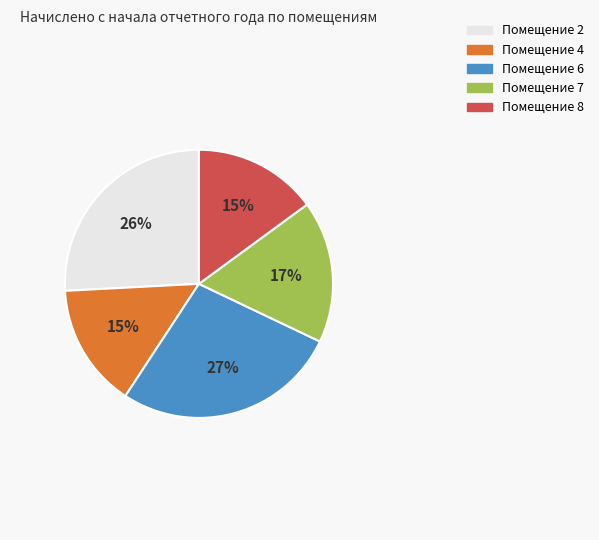

To the nearest percent, what percentage of the pie is Помещение 2?

26%